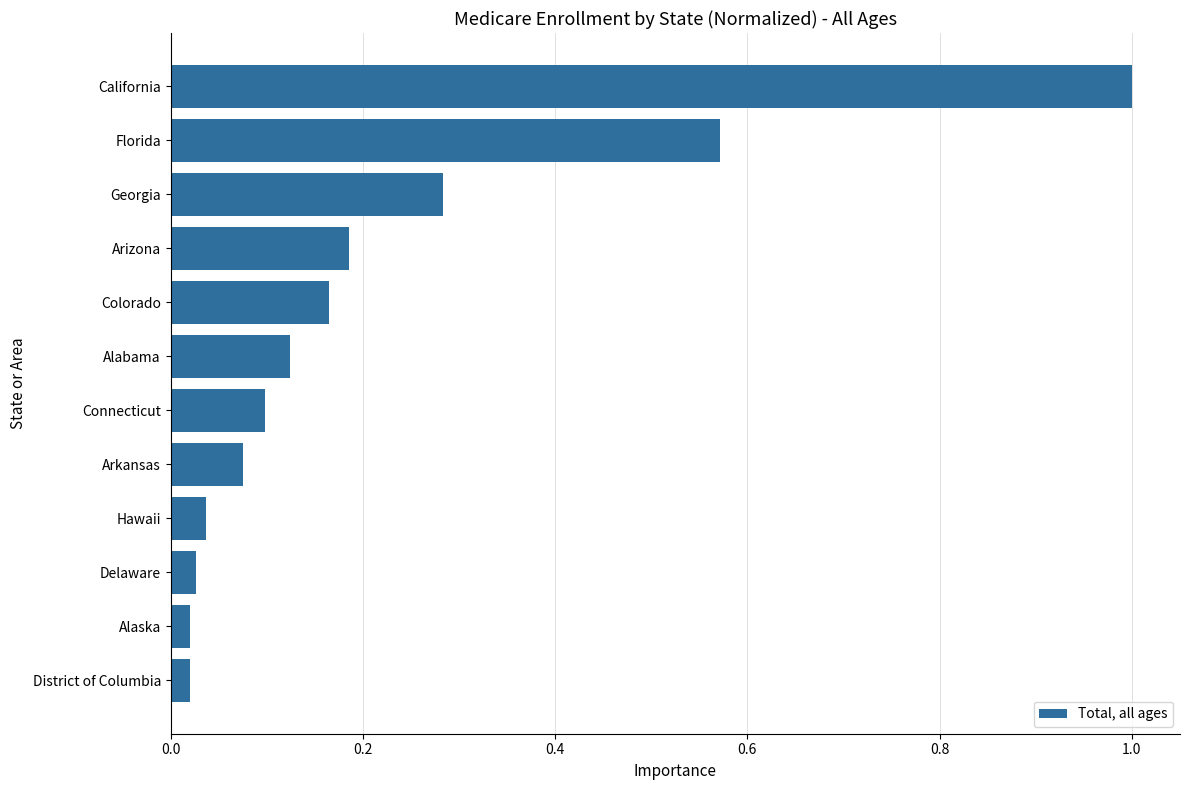

What is the maximum value shown in the chart?

1.0